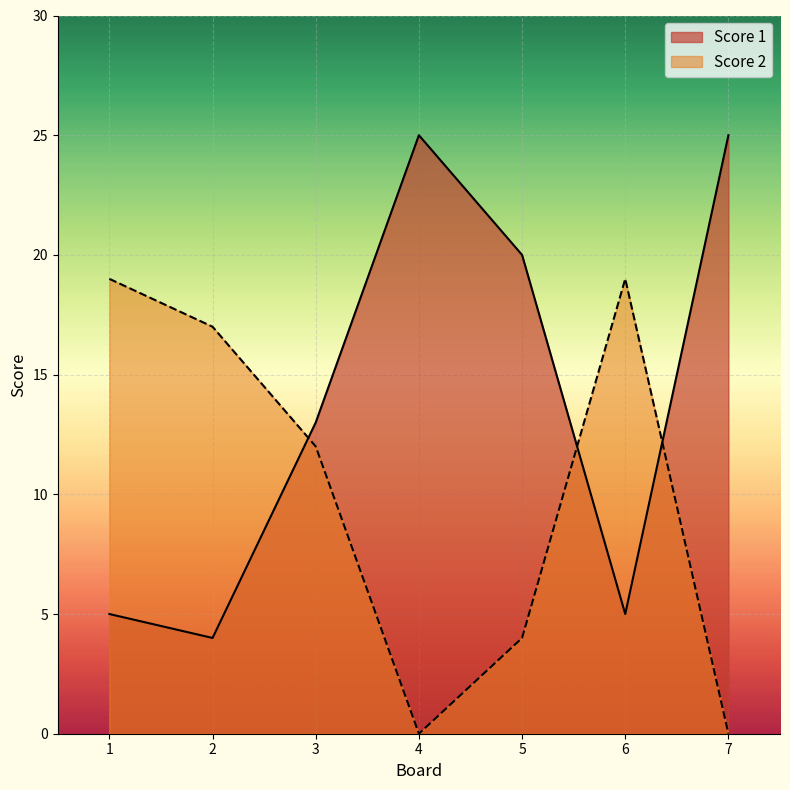

List the series in order of their overall mean, highest first.

Score 1, Score 2